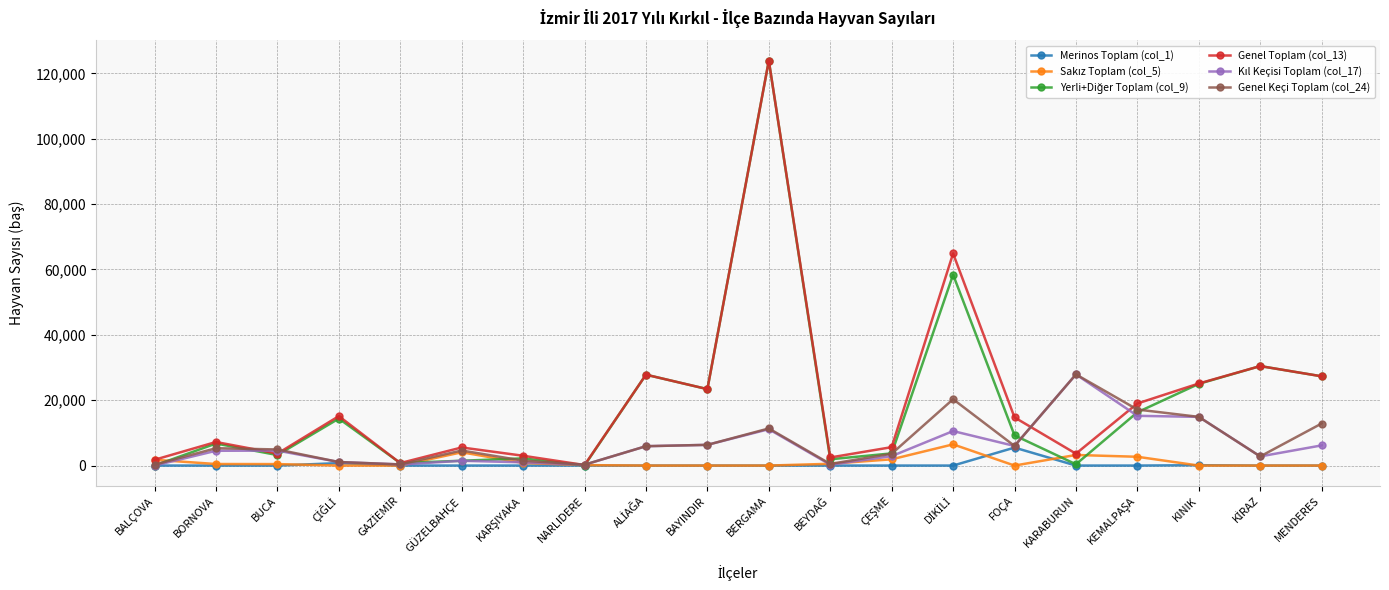

What is the label of the 20th point from the left?

MENDERES